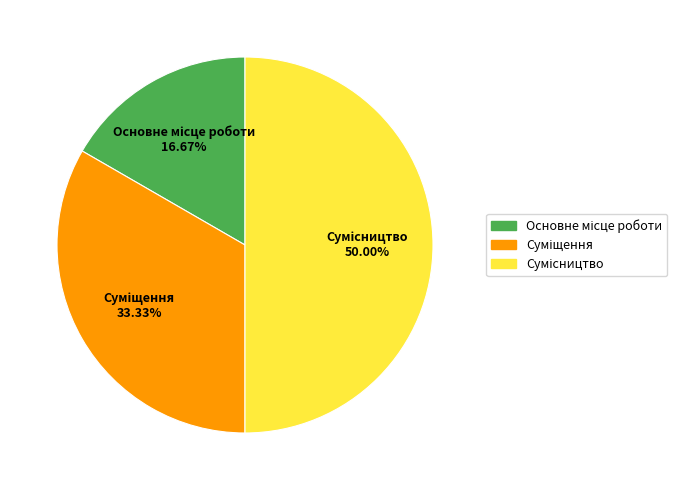

Is it true that Сумісництво is 50% of the pie?

True